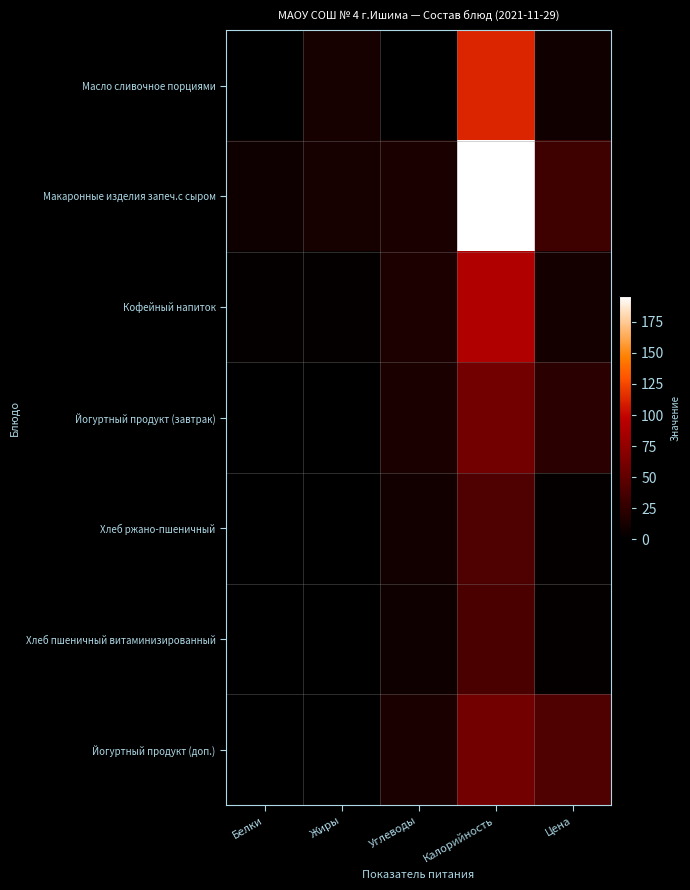

Reading left to right, what are all the values shown in this chart?

Масло сливочное порциями: Белки=0.1	Жиры=12.0	Углеводы=0.1	Калорийность=112.0	Цена=9.1
Макаронные изделия запеч.с сыром: Белки=8.1	Жиры=11.8	Углеводы=14.3	Калорийность=195.8	Цена=32.9
Кофейный напиток: Белки=2.3	Жиры=2.5	Углеводы=14.8	Калорийность=90.9	Цена=10.9
Йогуртный продукт (завтрак): Белки=0.4	Жиры=0.0	Углеводы=14.4	Калорийность=59.2	Цена=21.4
Хлеб ржано-пшеничный: Белки=0.7	Жиры=0.1	Углеводы=9.4	Калорийность=41.3	Цена=2.8
Хлеб пшеничный витаминизированный: Белки=1.0	Жиры=0.3	Углеводы=8.1	Калорийность=38.9	Цена=2.8
Йогуртный продукт (доп.): Белки=0.4	Жиры=0.0	Углеводы=14.4	Калорийность=59.2	Цена=41.2